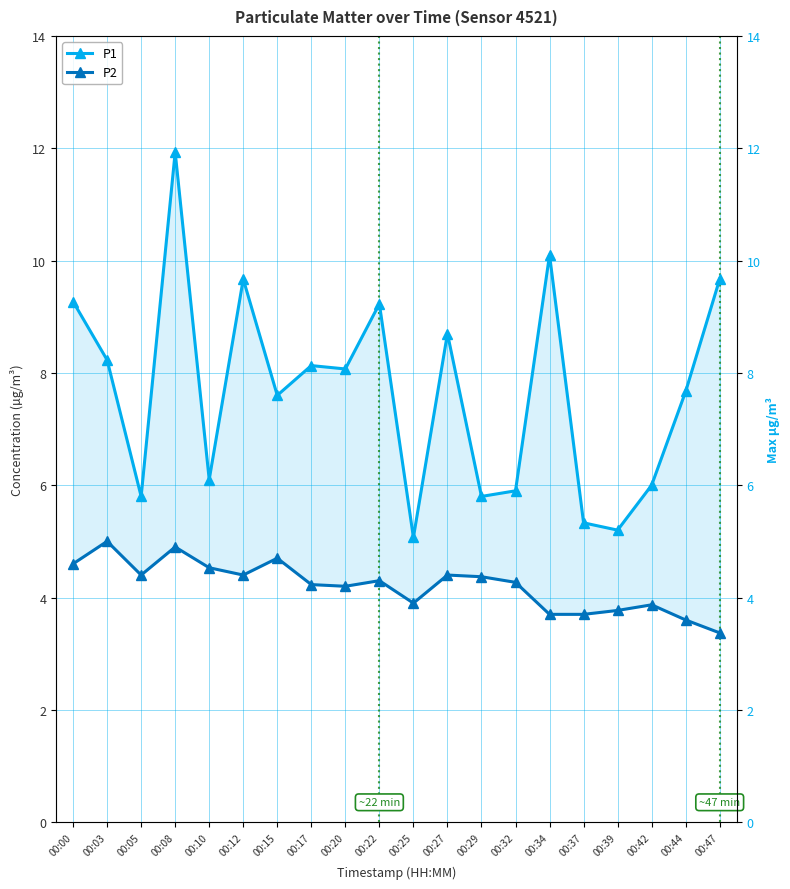

Which series has the widest spread of values?

P1